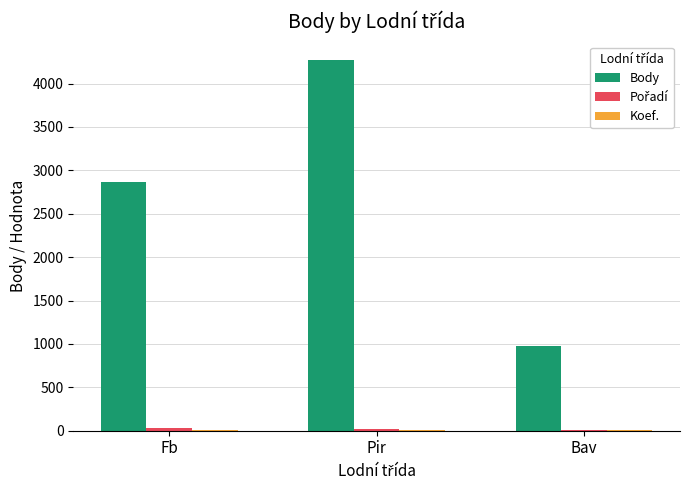

What is the maximum value for Body?

4272